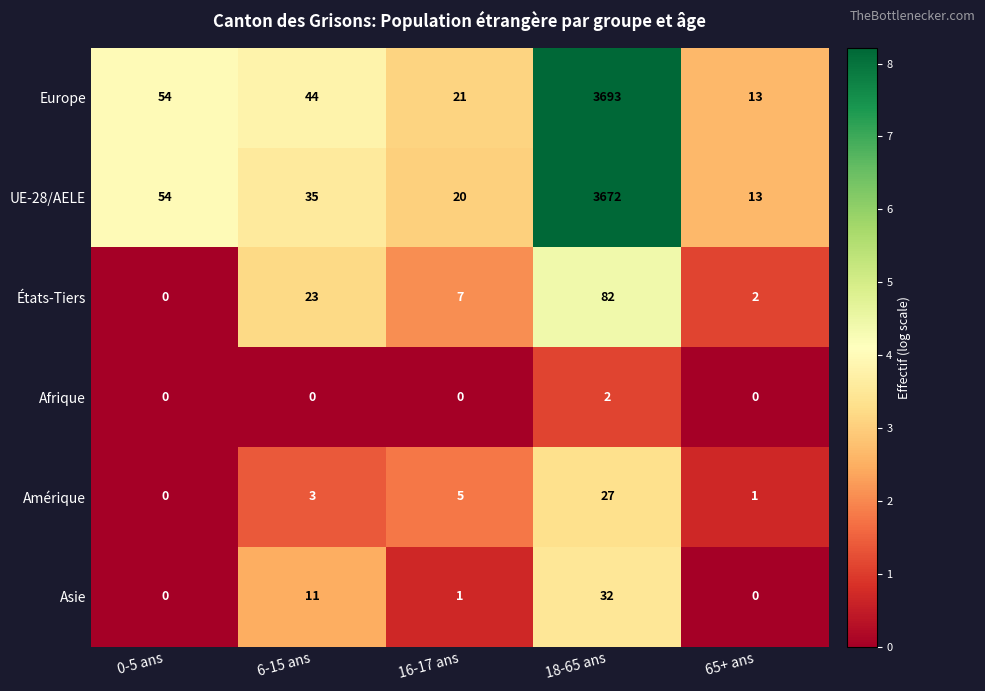

What is the sum of all Amérique values?

36